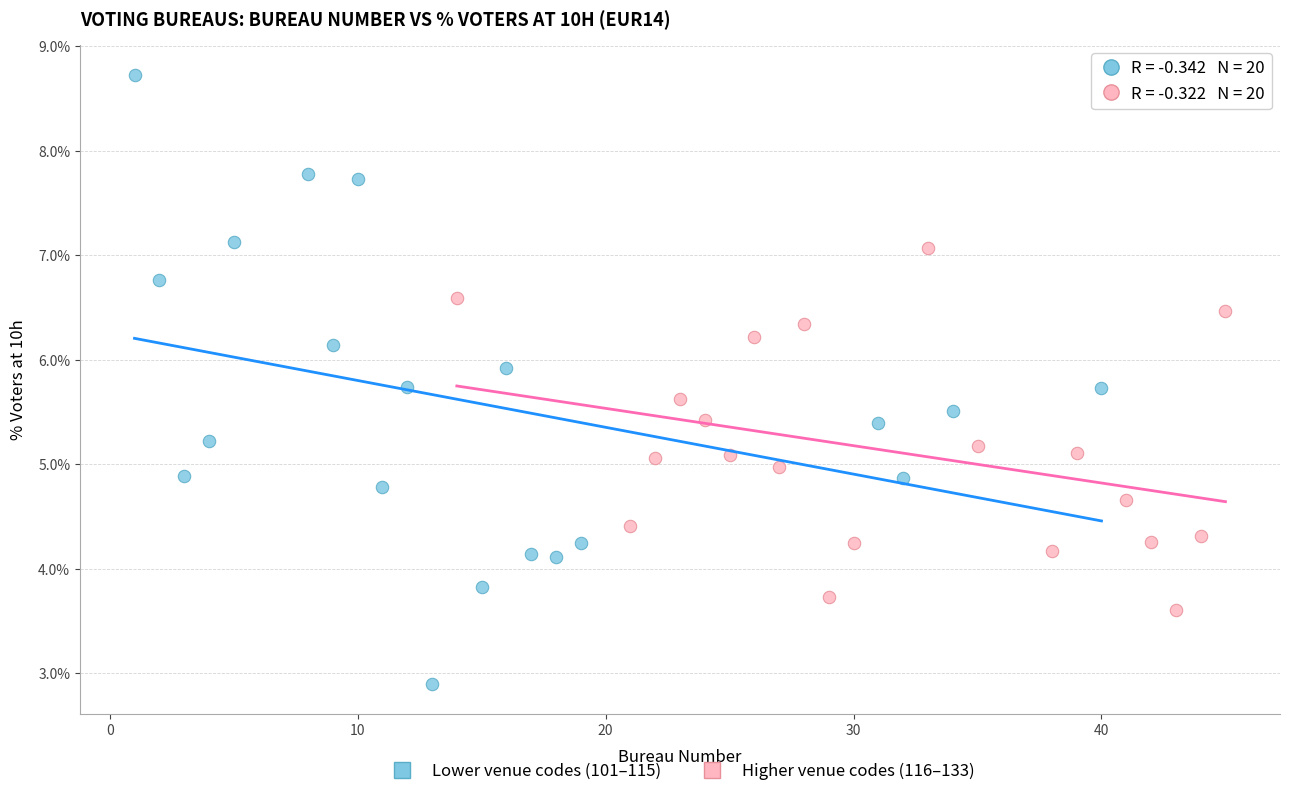

Which series has the widest spread of Y values?

Lower venue codes (101–115)